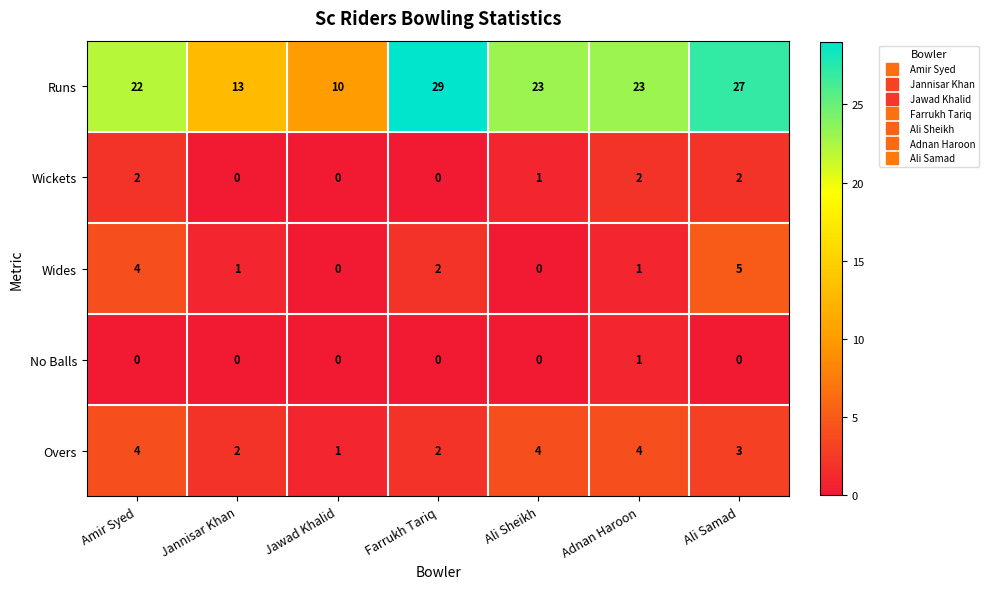

What is the total value across all series at Ali Sheikh?

28